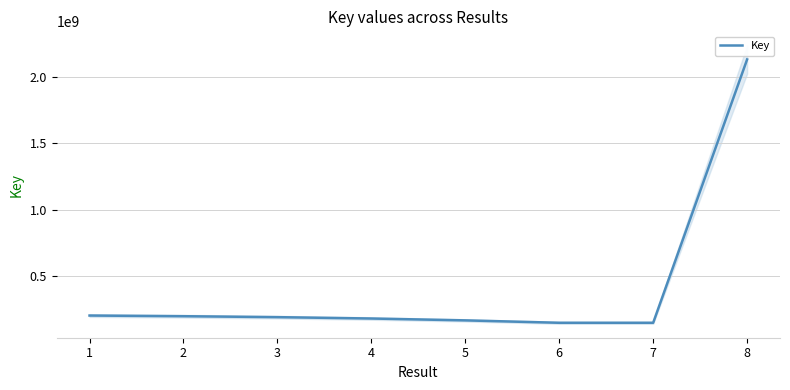

List the labels in order of value, largest first.

8, 1, 2, 3, 4, 5, 6, 7